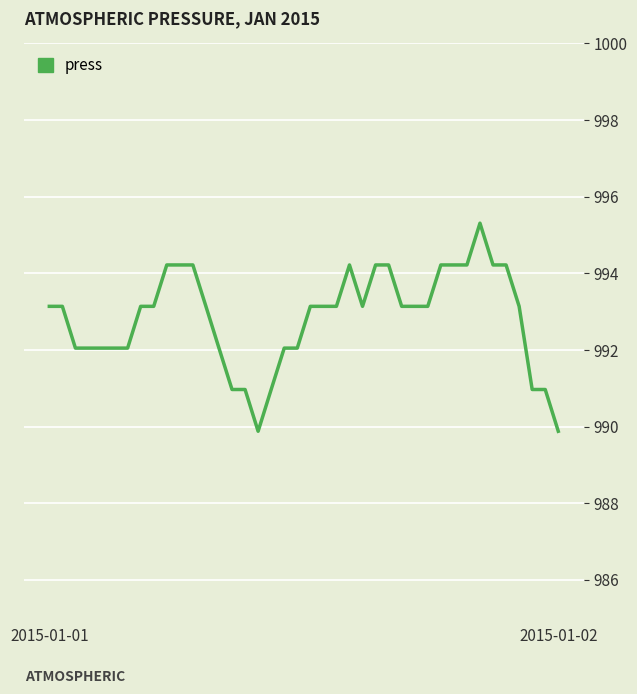

What is the difference between the second highest and minimum values?

4.3